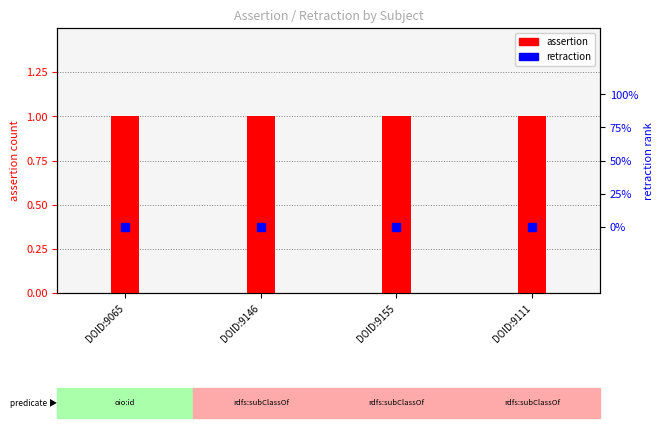

Which series contains the lowest Y value?

retraction